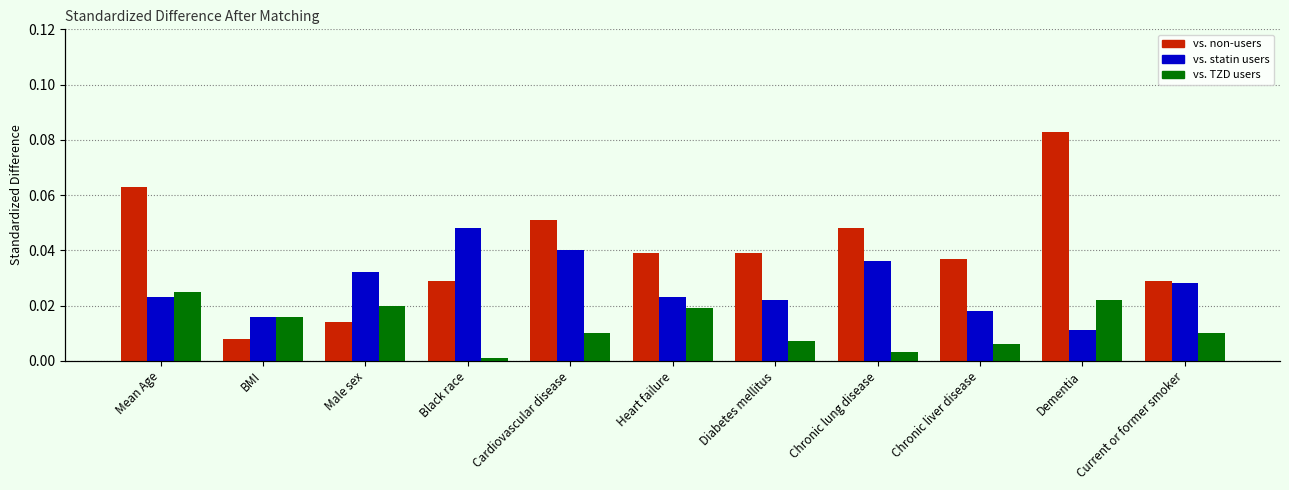

The vs. statin users series shows 0.0 at Chronic liver disease. True or false?

False